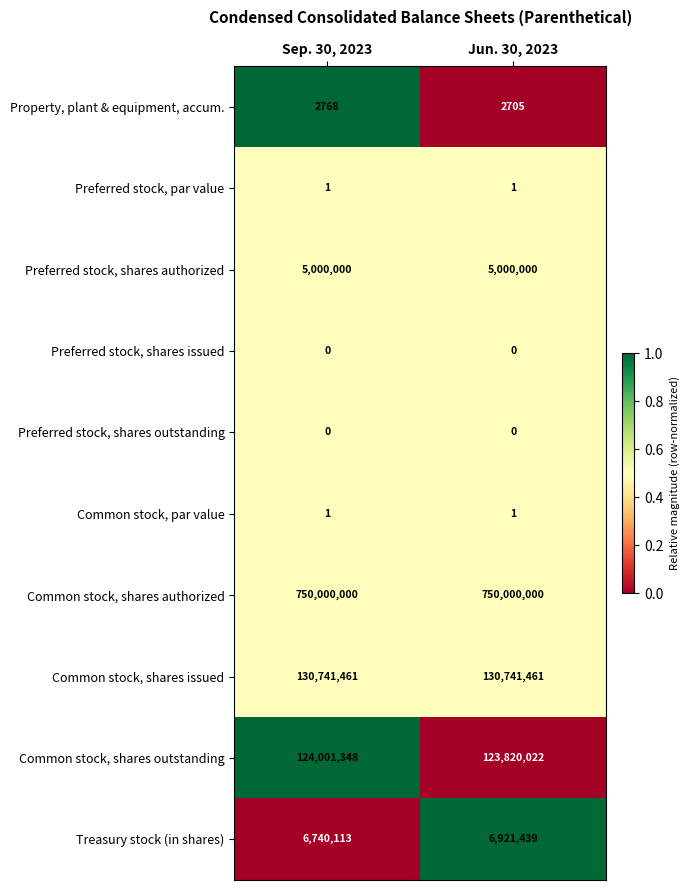

Reading right to left, list all the values displayed in this chart.

Property, plant & equipment, accum.: Jun. 30, 2023=2705	Sep. 30, 2023=2768
Preferred stock, par value: Jun. 30, 2023=1	Sep. 30, 2023=1
Preferred stock, shares authorized: Jun. 30, 2023=5000000	Sep. 30, 2023=5000000
Preferred stock, shares issued: Jun. 30, 2023=0	Sep. 30, 2023=0
Preferred stock, shares outstanding: Jun. 30, 2023=0	Sep. 30, 2023=0
Common stock, par value: Jun. 30, 2023=1	Sep. 30, 2023=1
Common stock, shares authorized: Jun. 30, 2023=750000000	Sep. 30, 2023=750000000
Common stock, shares issued: Jun. 30, 2023=130741461	Sep. 30, 2023=130741461
Common stock, shares outstanding: Jun. 30, 2023=123820022	Sep. 30, 2023=124001348
Treasury stock (in shares): Jun. 30, 2023=6921439	Sep. 30, 2023=6740113